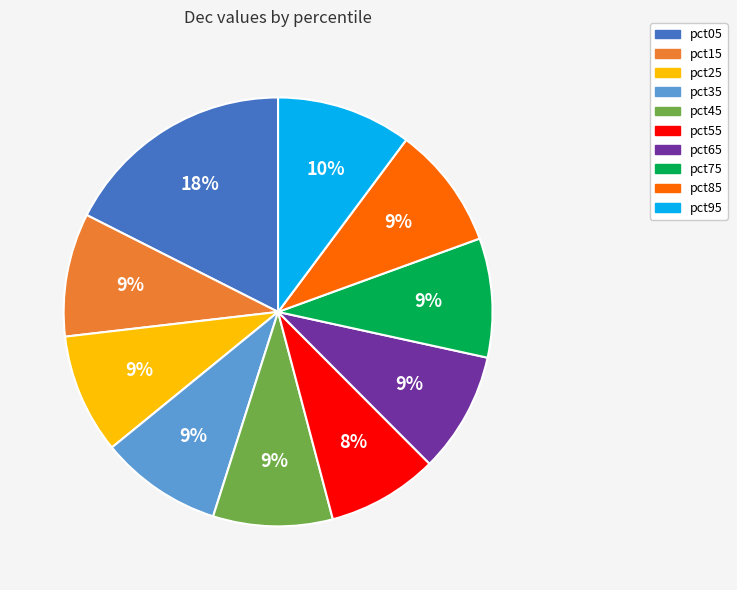

Is the sum of pct55 and pct45 greater than half?

No